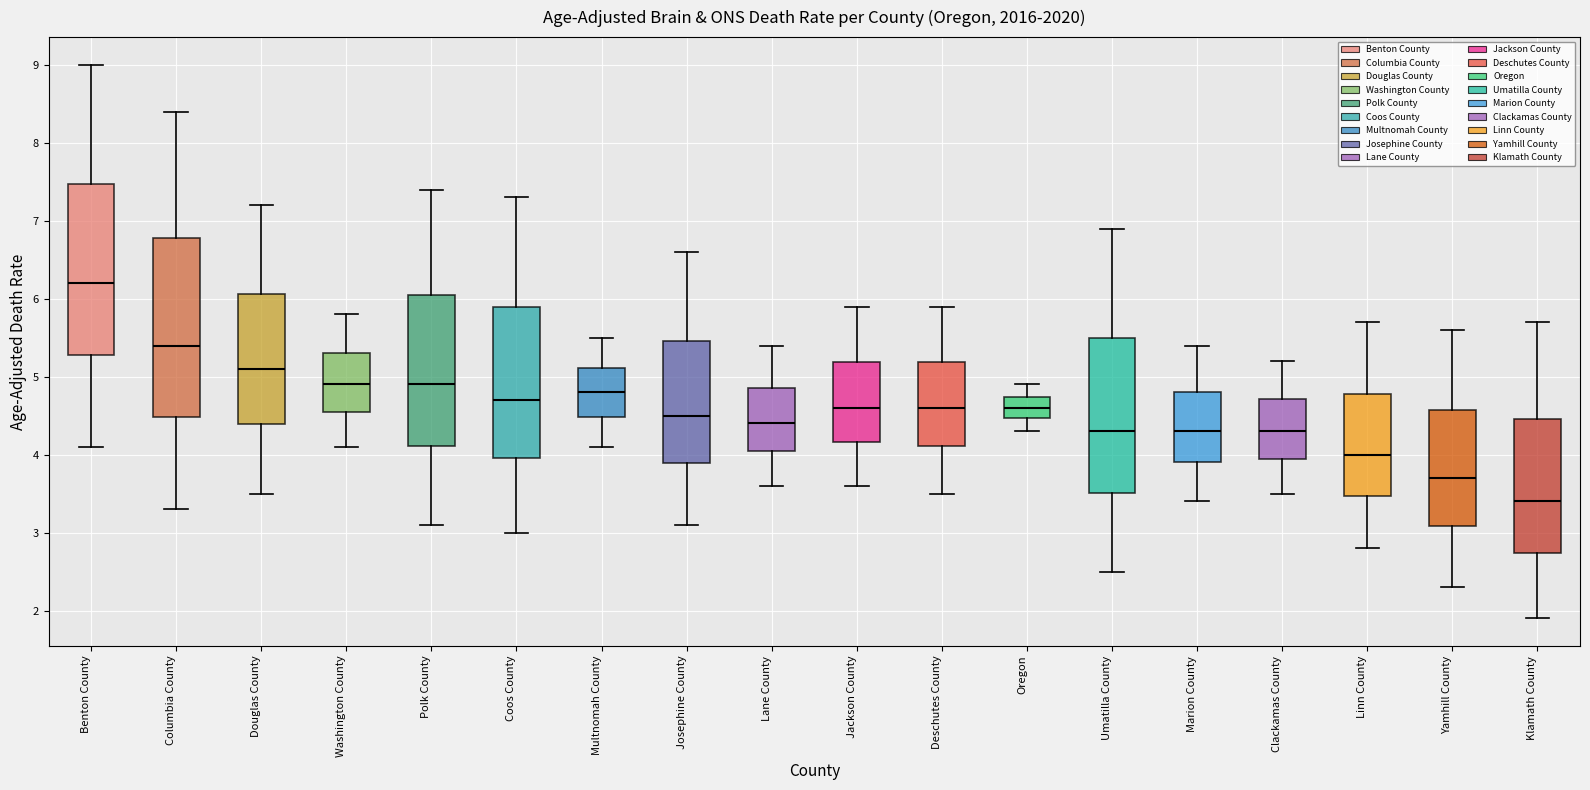

Reading left to right, read every box against the y-axis: the position of its median line, the range the box covers, and the ends of its whiskers. The values are not printed on the chart, so give them approximately, as read against the axis.

Benton County: median 6.2, box 5.3 to 7.5, whiskers 4.1 to 9.0
Columbia County: median 5.4, box 4.5 to 6.8, whiskers 3.3 to 8.4
Douglas County: median 5.1, box 4.4 to 6.1, whiskers 3.5 to 7.2
Washington County: median 4.9, box 4.5 to 5.3, whiskers 4.1 to 5.8
Polk County: median 4.9, box 4.1 to 6.0, whiskers 3.1 to 7.4
Coos County: median 4.7, box 4.0 to 5.9, whiskers 3.0 to 7.3
Multnomah County: median 4.8, box 4.5 to 5.1, whiskers 4.1 to 5.5
Josephine County: median 4.5, box 3.9 to 5.5, whiskers 3.1 to 6.6
Lane County: median 4.4, box 4.0 to 4.9, whiskers 3.6 to 5.4
Jackson County: median 4.6, box 4.2 to 5.2, whiskers 3.6 to 5.9
Deschutes County: median 4.6, box 4.1 to 5.2, whiskers 3.5 to 5.9
Oregon: median 4.6, box 4.5 to 4.7, whiskers 4.3 to 4.9
Umatilla County: median 4.3, box 3.5 to 5.5, whiskers 2.5 to 6.9
Marion County: median 4.3, box 3.9 to 4.8, whiskers 3.4 to 5.4
Clackamas County: median 4.3, box 3.9 to 4.7, whiskers 3.5 to 5.2
Linn County: median 4.0, box 3.5 to 4.8, whiskers 2.8 to 5.7
Yamhill County: median 3.7, box 3.1 to 4.6, whiskers 2.3 to 5.6
Klamath County: median 3.4, box 2.7 to 4.5, whiskers 1.9 to 5.7